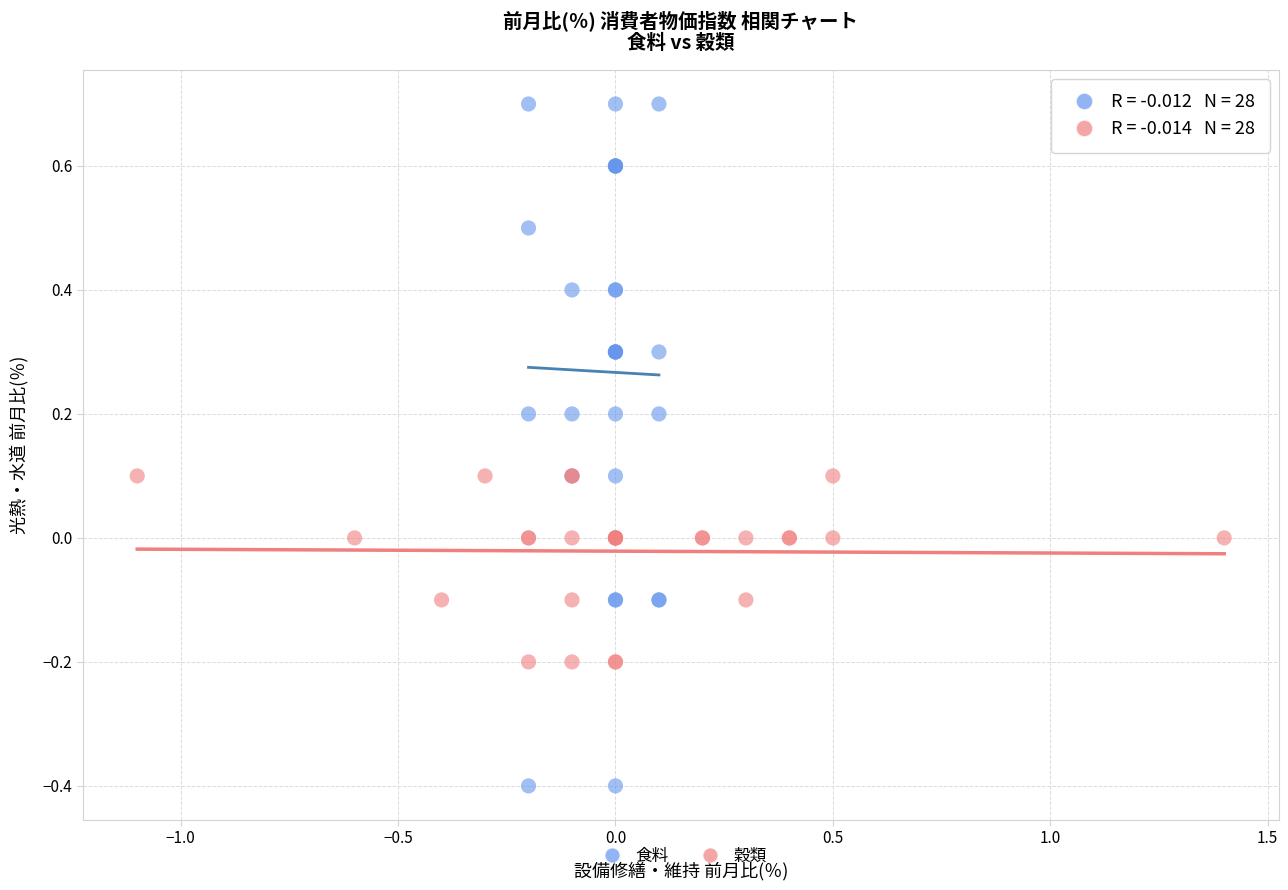

Which series has the widest spread of Y values?

食料